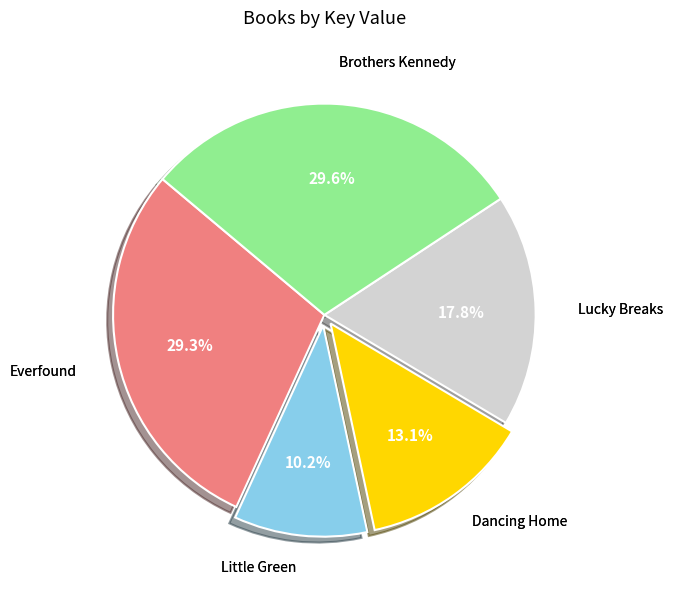

Is there any slice that represents more than half of the pie?

No